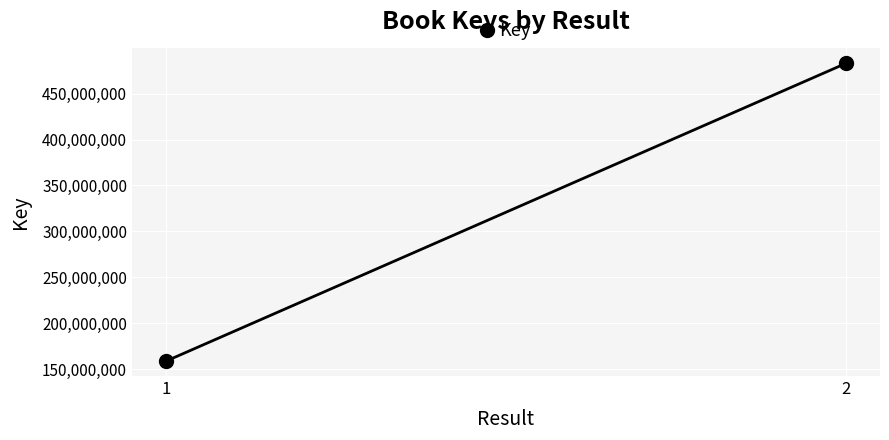

What is the minimum value shown in the chart?

158580219